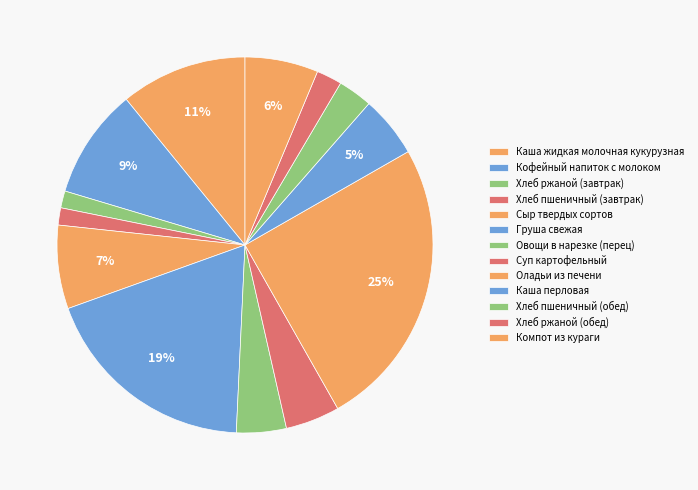

What is the change in value from Хлеб ржаной (завтрак) to Хлеб ржаной (обед)?

+1.0